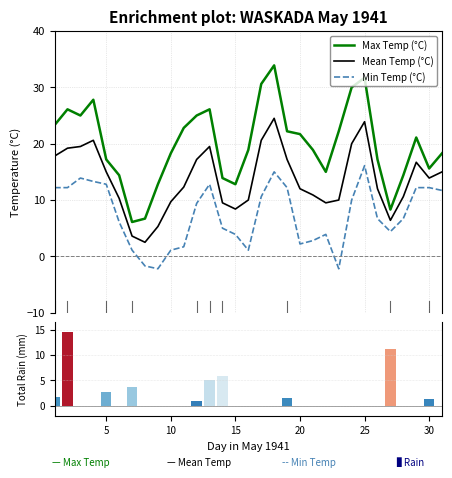

True or false: Mean Temp (°C) and Min Temp (°C) cross at least once.

False